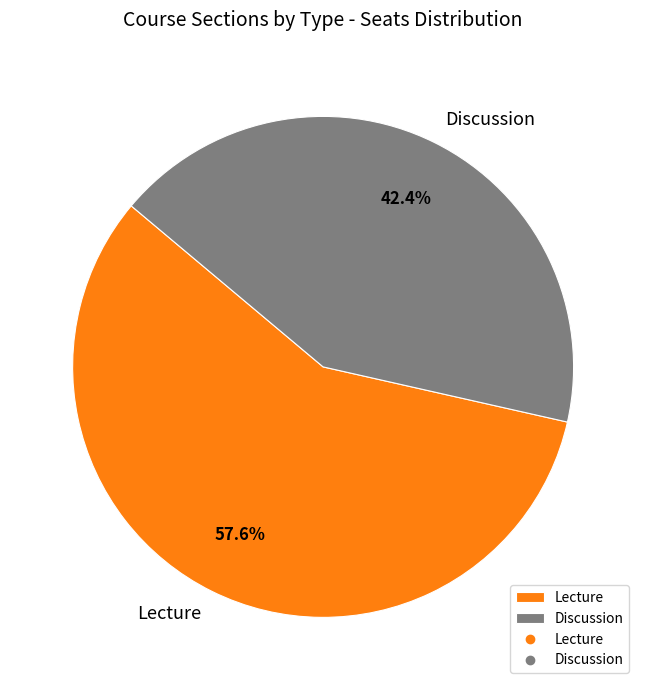

Approximately how many times larger is the value at Discussion compared to Lecture?

0.7